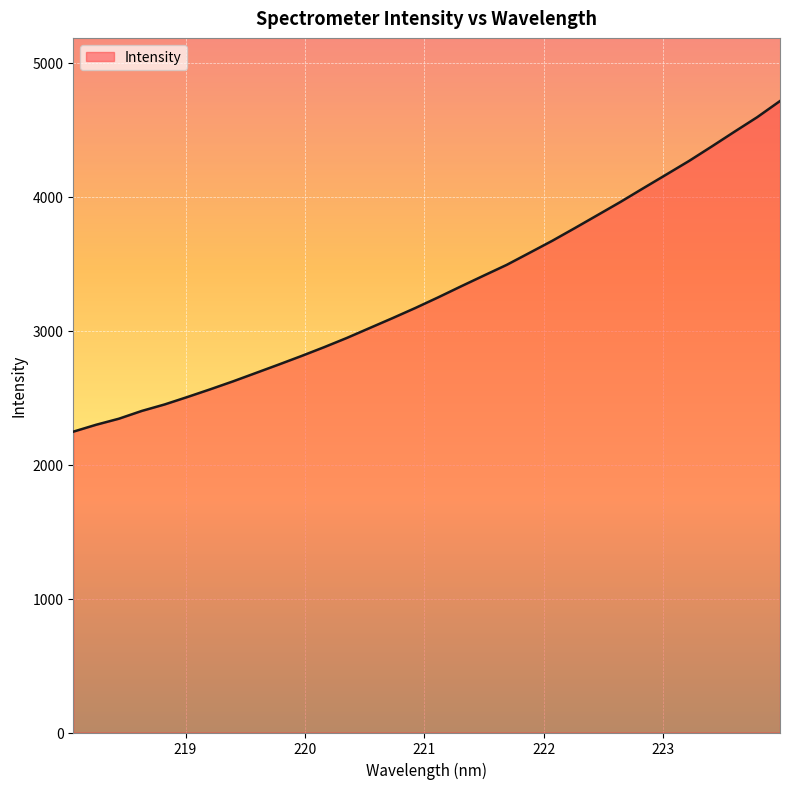

What is the maximum value shown in the chart?

4712.6